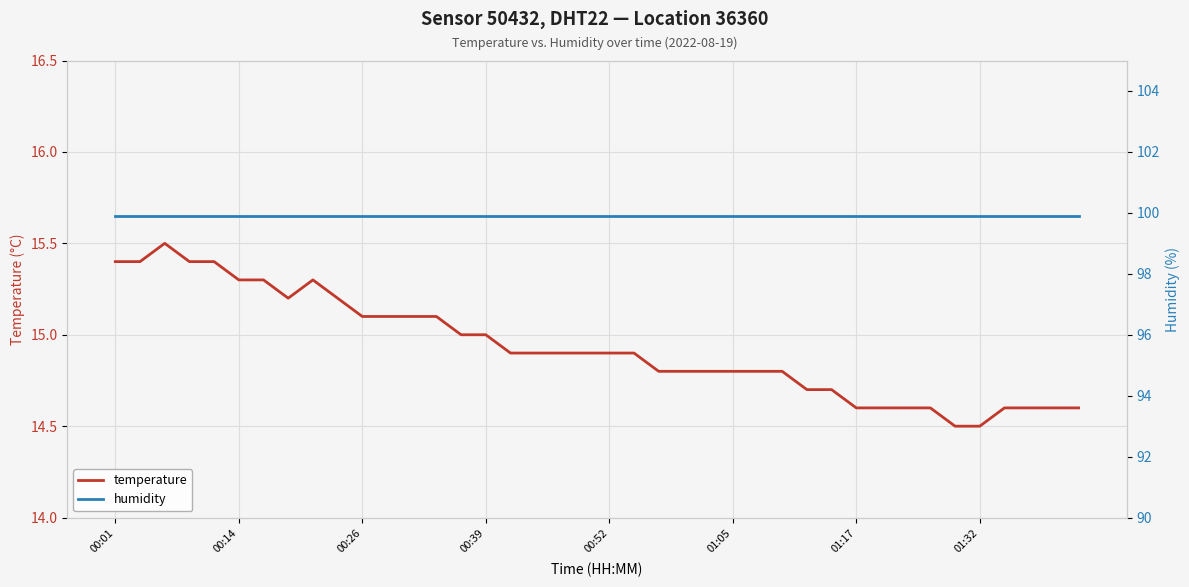

The temperature series shows 19.9 at 01:32. True or false?

False